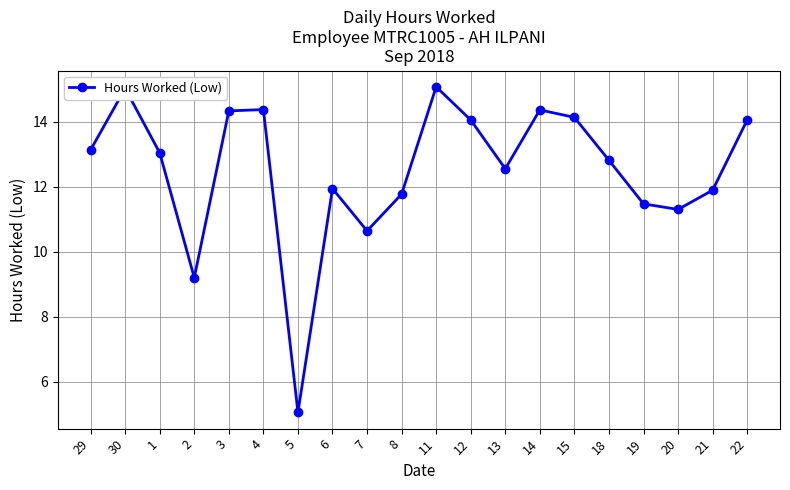

At which label is the value closest to 10?

7